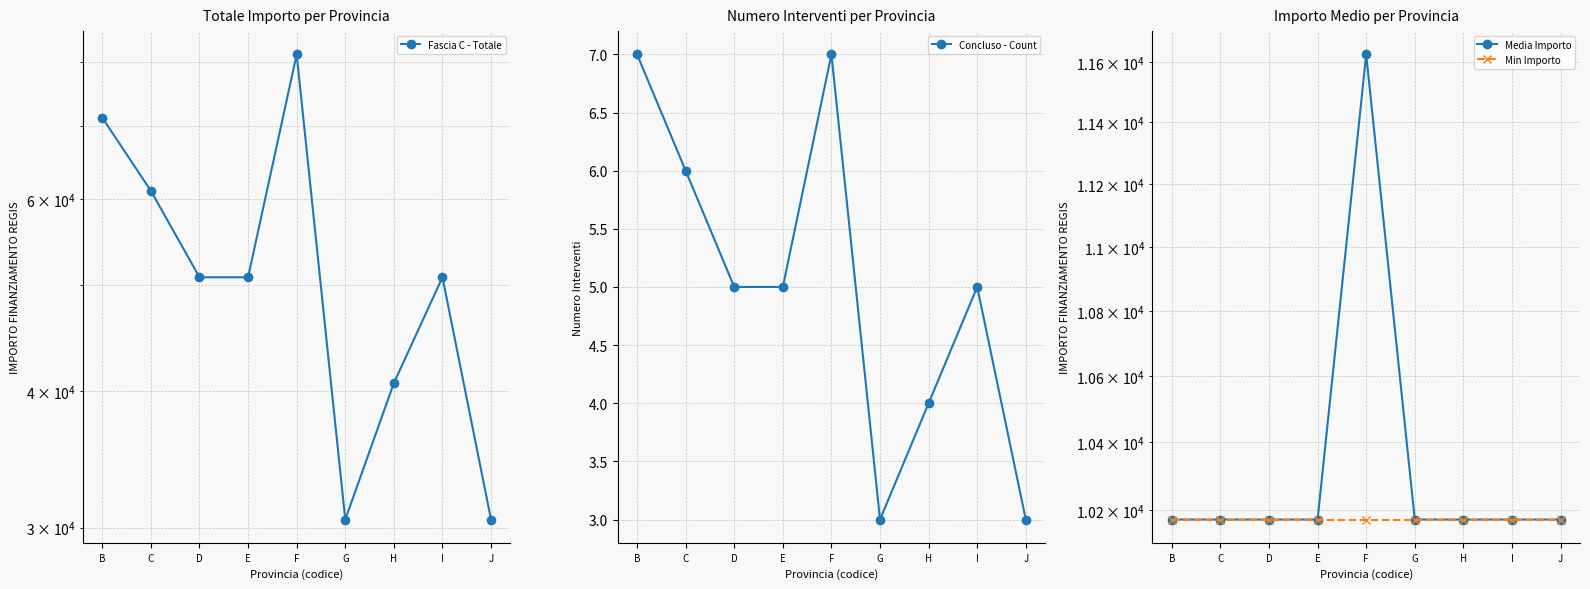

How many distinct data groups are displayed?

4